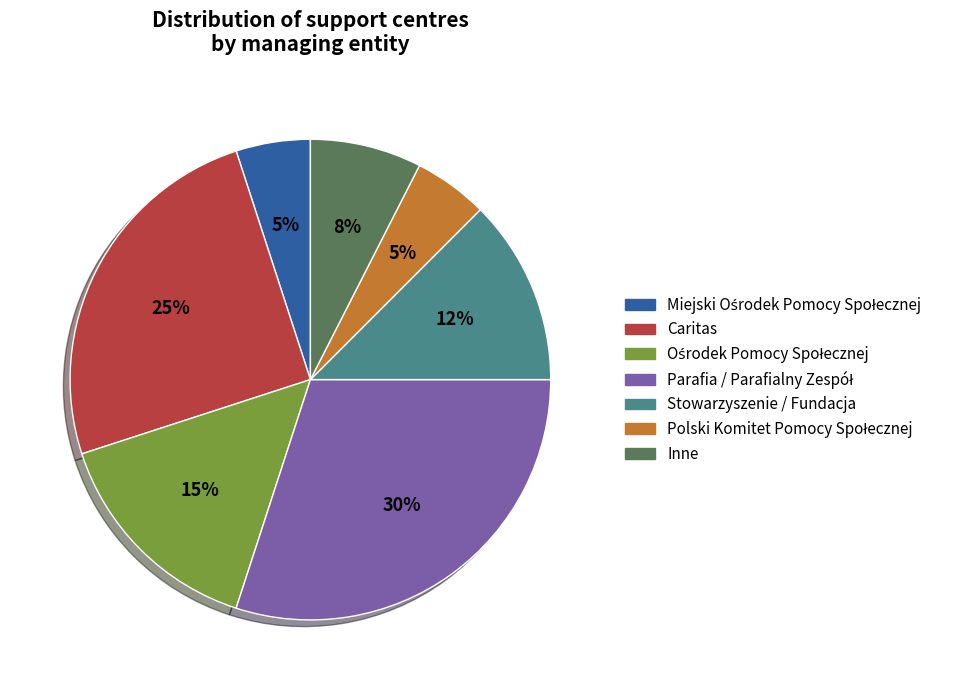

To the nearest percent, what percentage of the pie is Caritas?

25%